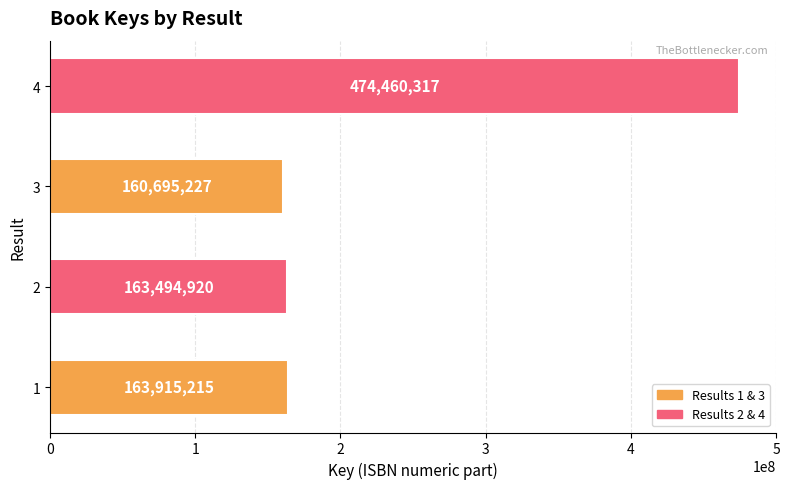

Read the value at 3.

160695227